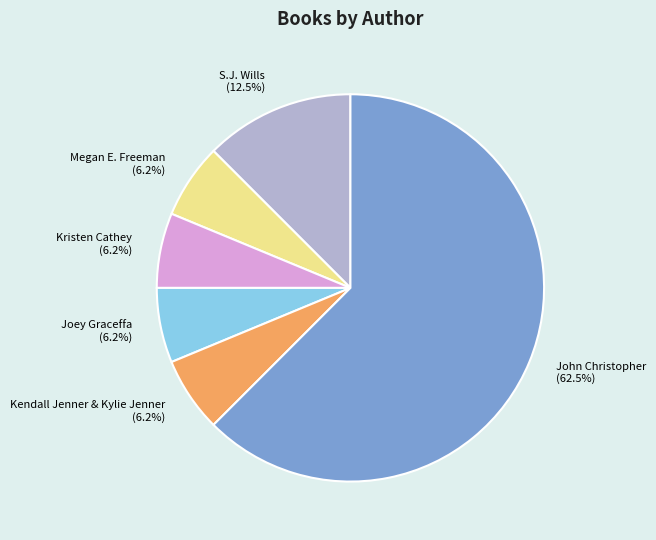

Between Joey Graceffa and John Christopher, which is larger?

John Christopher